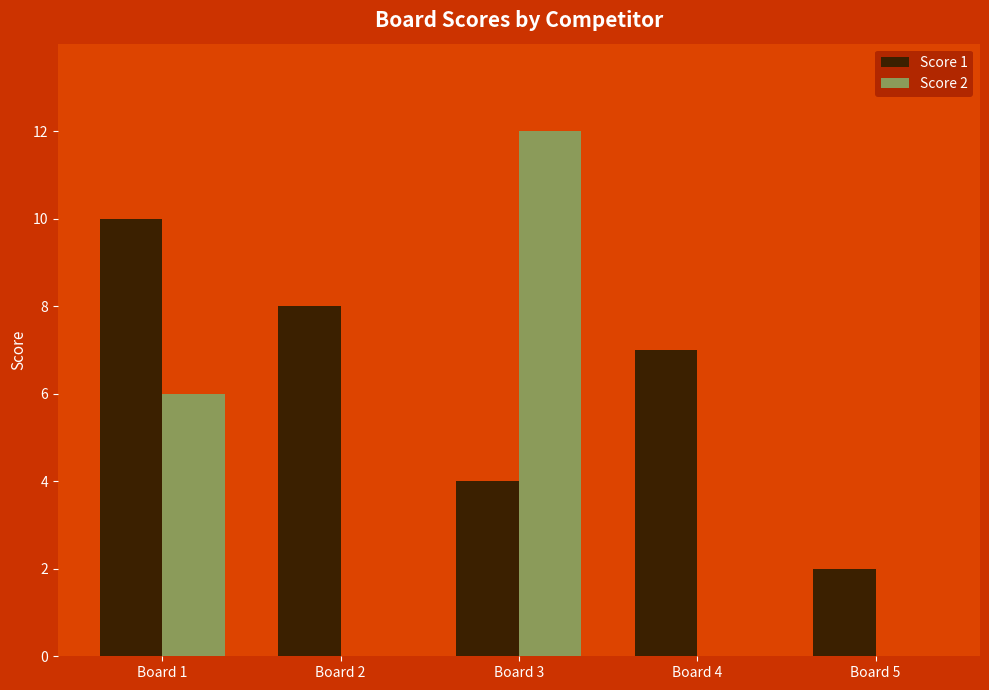

Which series changed the most between Board 3 and Board 4?

Score 2